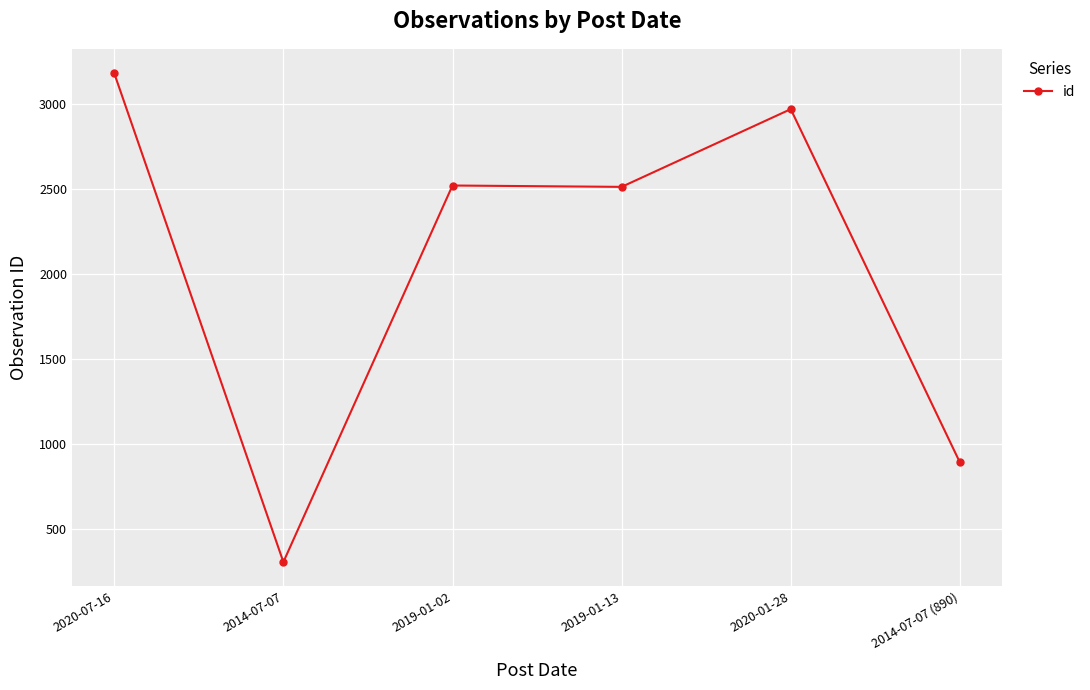

What is the sum of the values at 2020-01-28 and 2014-07-07?

3271